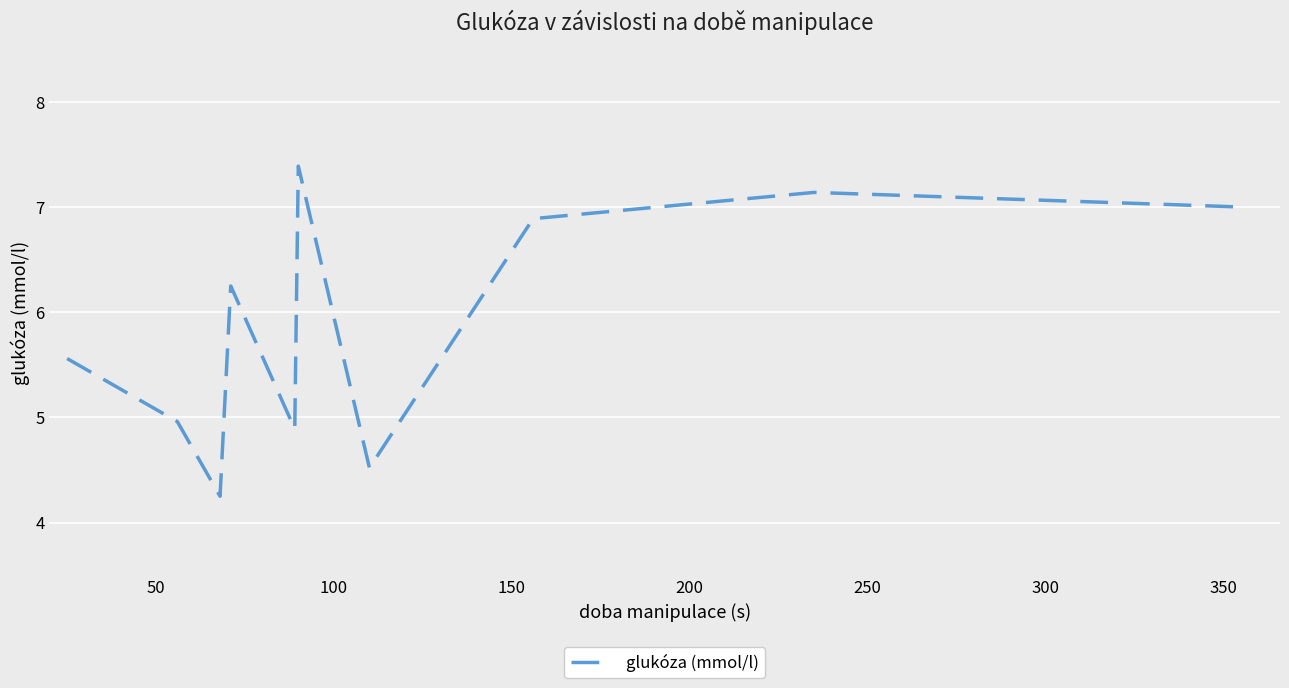

What is the difference between the maximum and minimum values?

3.1